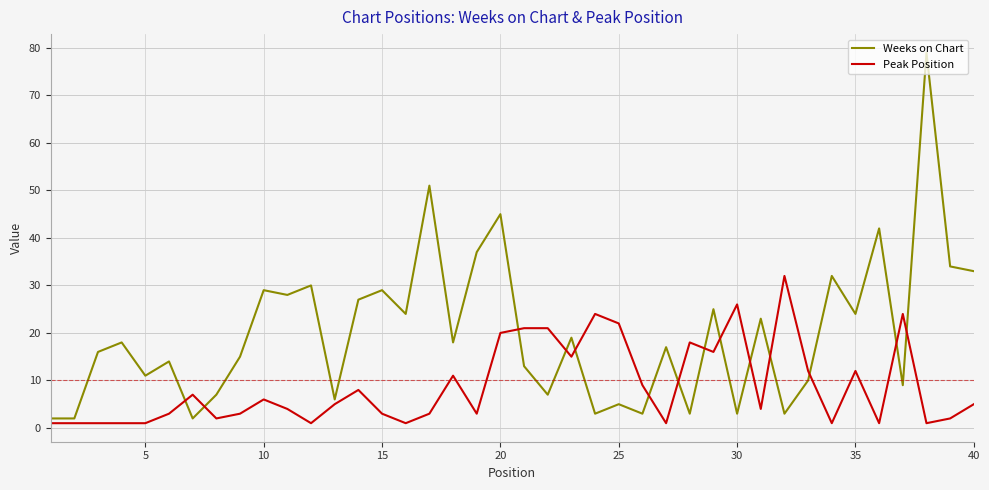

Which series has the widest spread of values?

Weeks on Chart